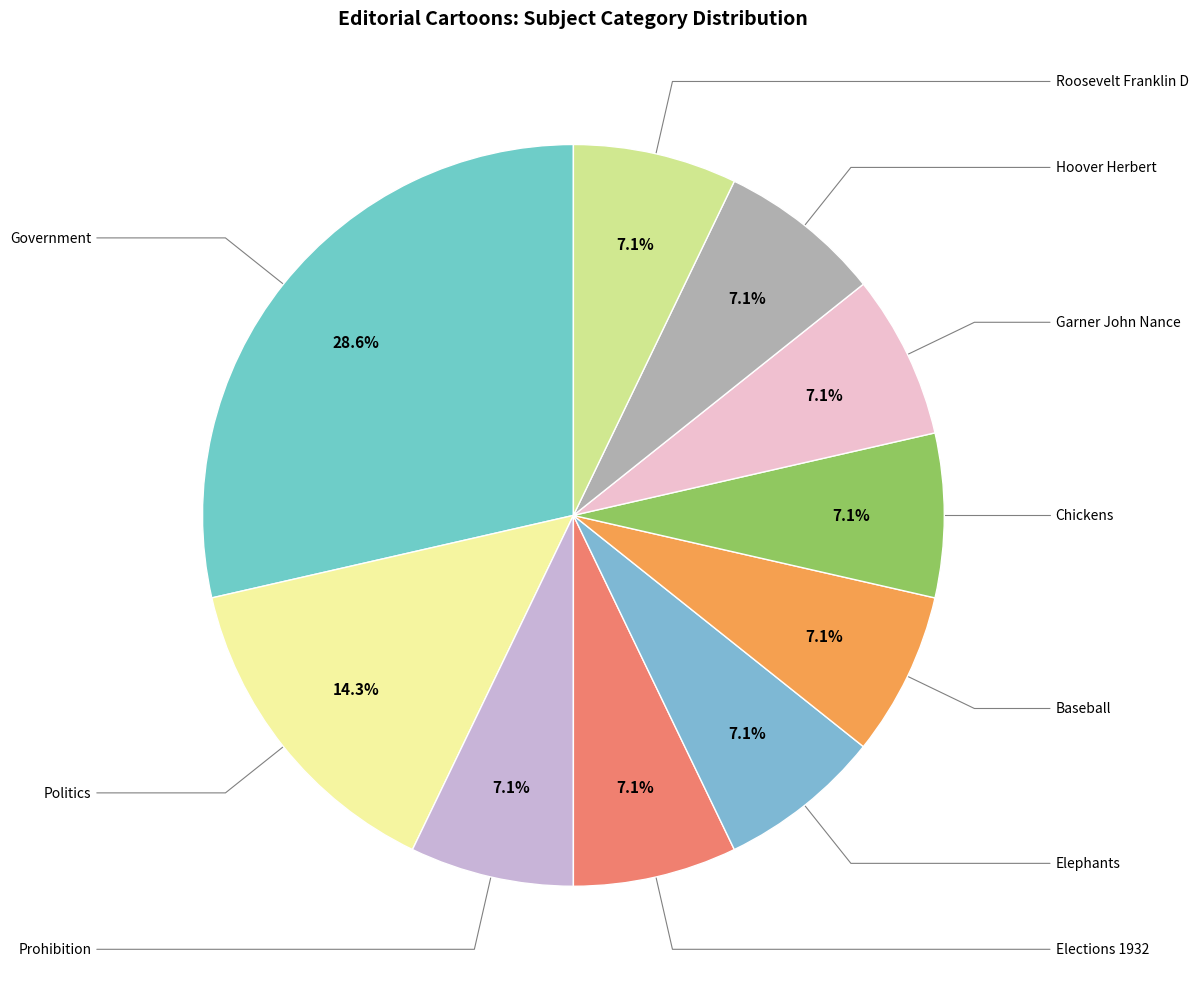

How many slices are in this pie chart?

10